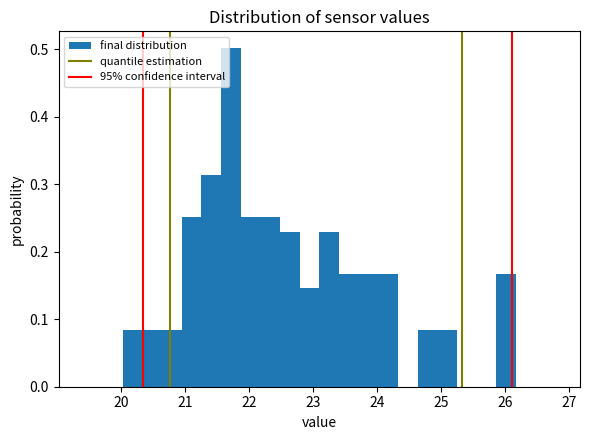

Read against the x-axis, roughly where is the centre of the tallest bar?

21.7